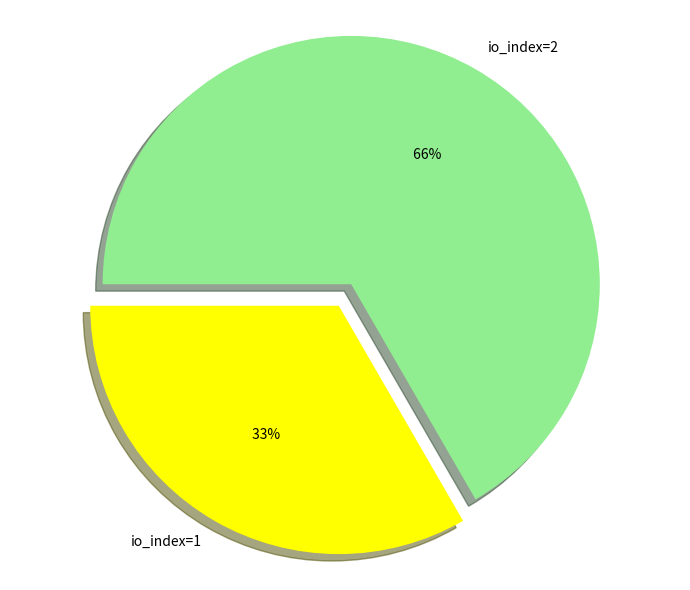

What is the largest slice in the pie chart?

io_index=2